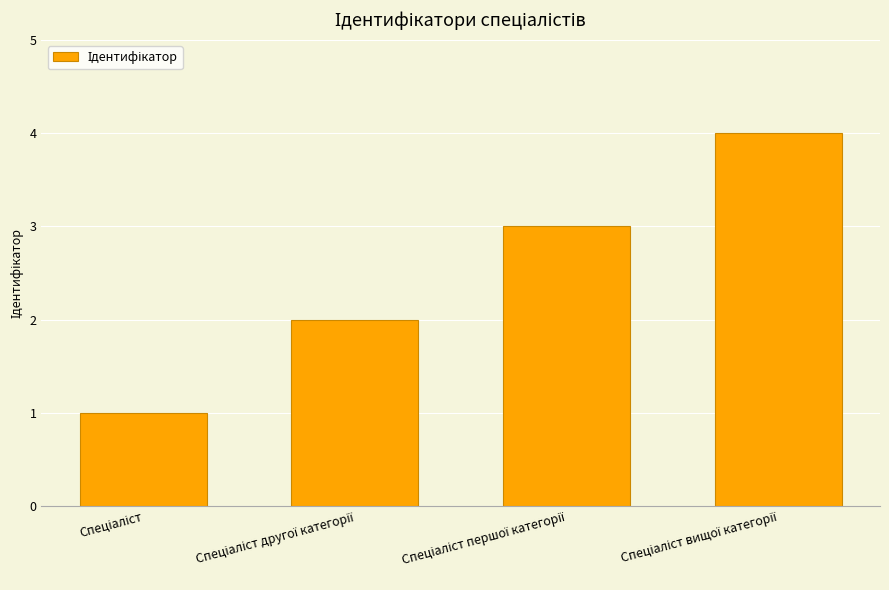

What is the difference between the maximum and minimum values?

3